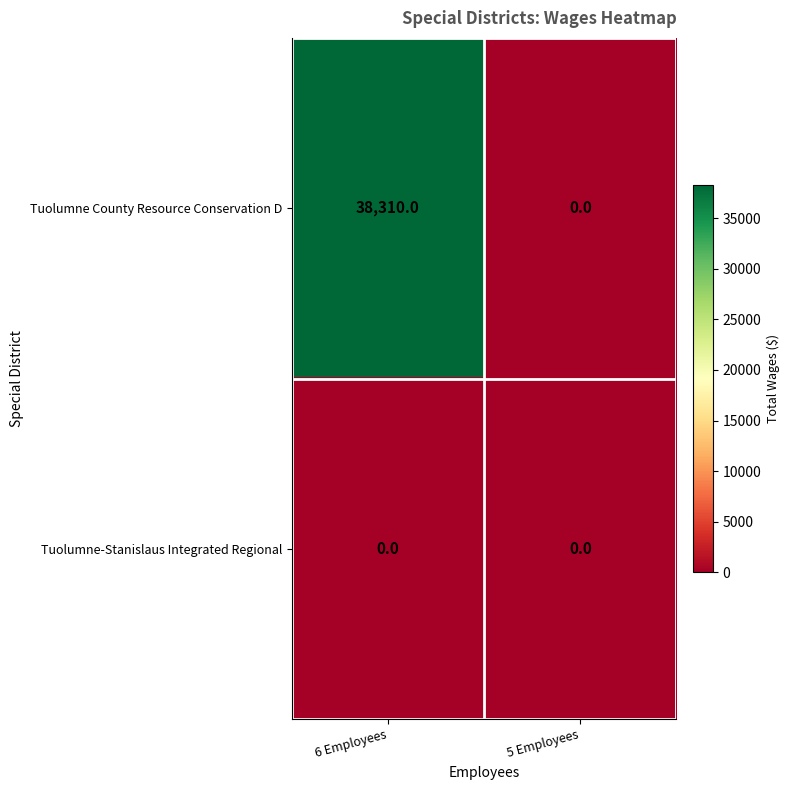

What is the sum of the Tuolumne County Resource Conservation D values at 5 Employees and 6 Employees?

38310